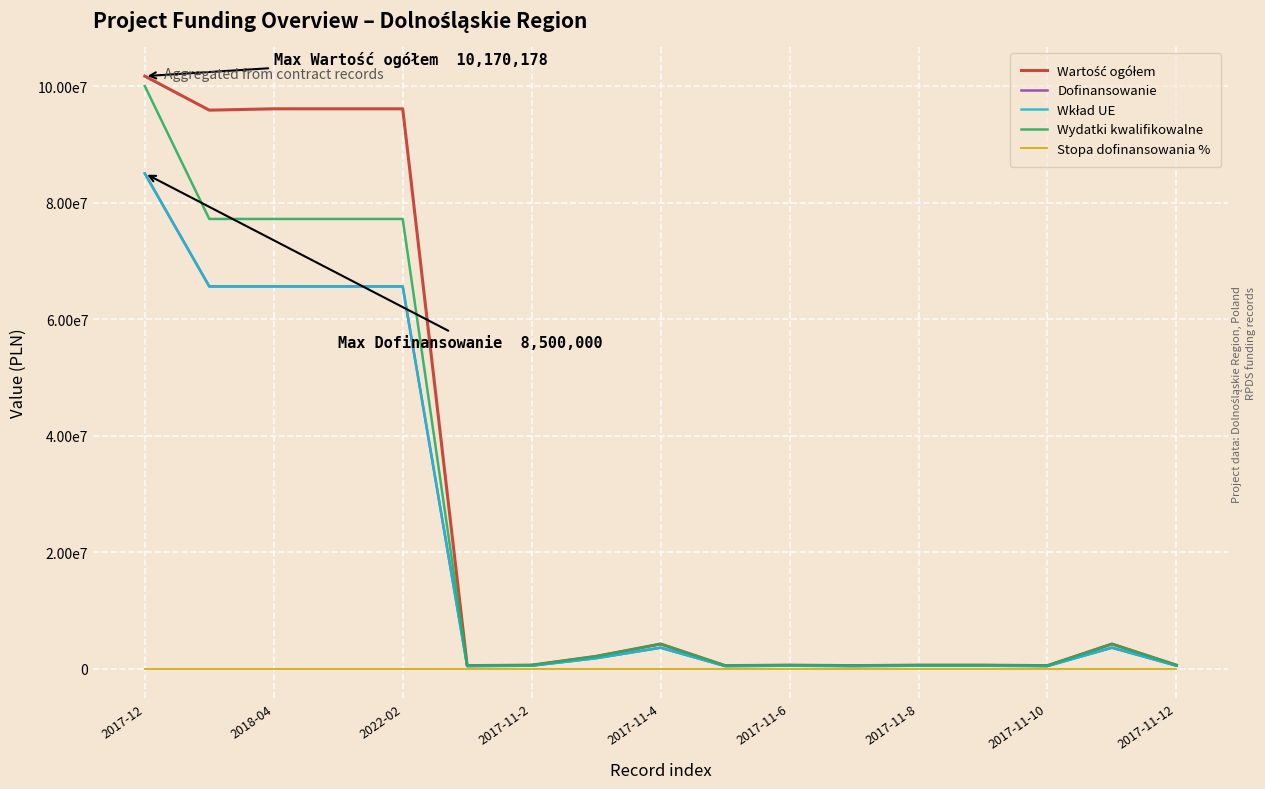

Which series has the largest total across all categories?

Wartość ogółem